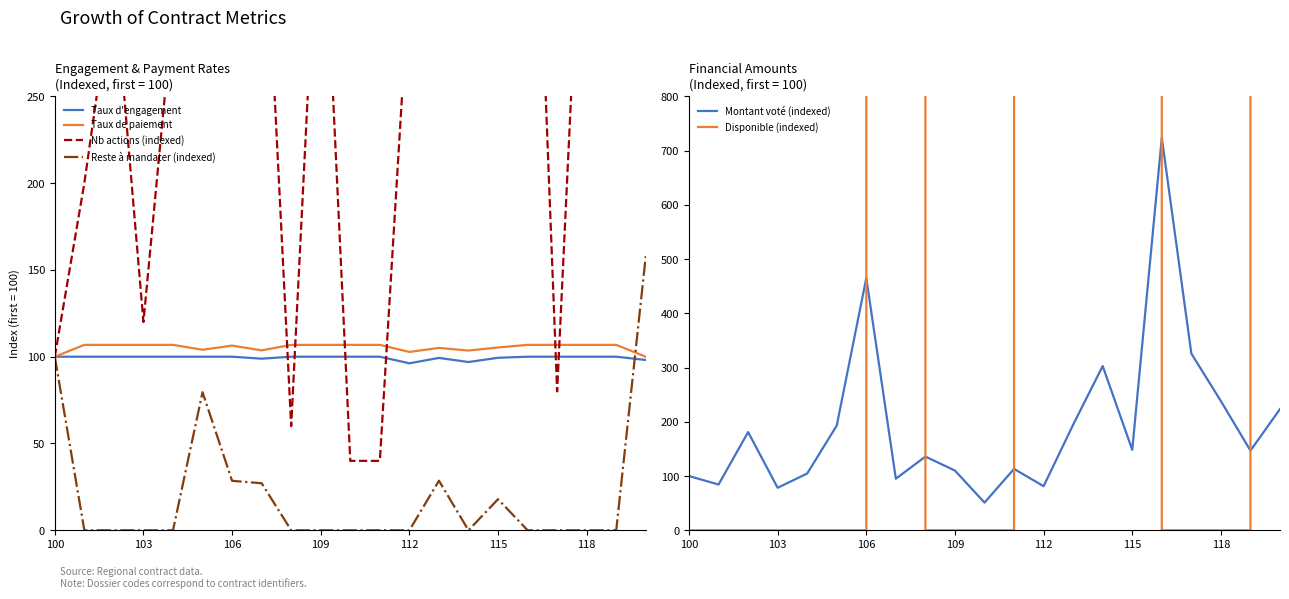

What are all the series names shown in the legend?

Taux d'engagement, Taux de paiement, Nb actions (indexed), Reste à mandater (indexed), Montant voté (indexed), Disponible (indexed)